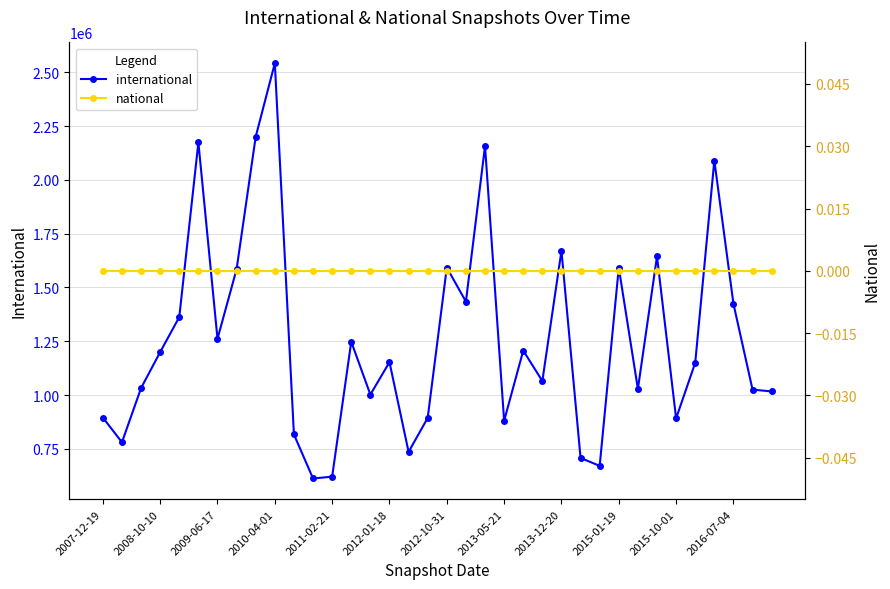

Reading left to right, extract all data points from this chart.

international: 895280	780353	1032238	1199653	1362366	2174185	1261493	1585109	2200702	2542422	816774	612000	620566	1247876	1001970	1152945	735514	893599	1592300	1434305	2157409	880068	1206590	1065140	1670383	707362	670769	1592006	1028239	1644222	891396	1149751	2090111	1424353	1025181	1016688
national: 0	0	0	0	0	0	0	0	0	0	0	0	0	0	0	0	0	0	0	0	0	0	0	0	0	0	0	0	0	0	0	0	0	0	0	0